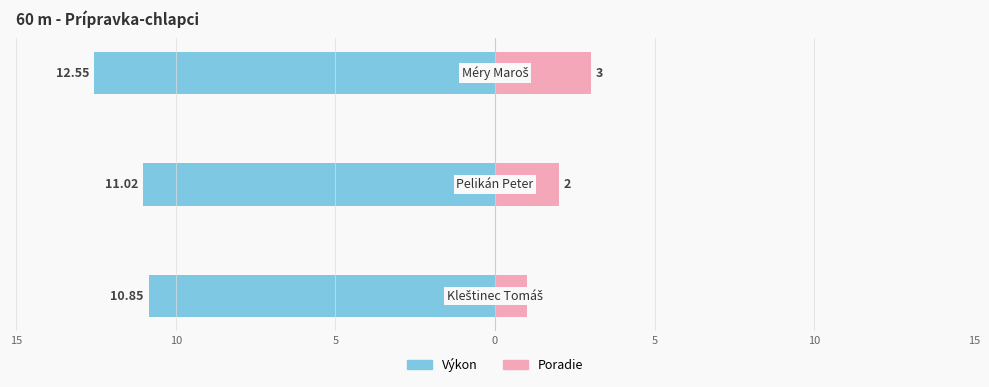

How many values in the Poradie series exceed 2?

1